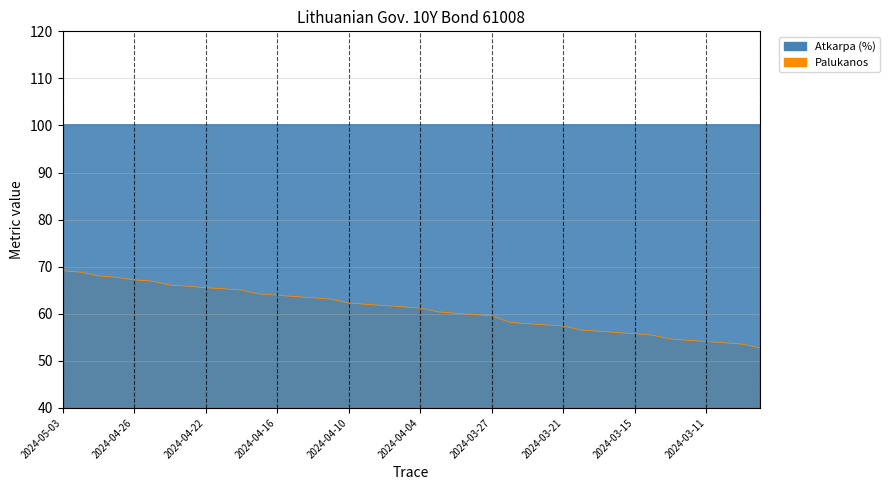

Reading left to right, list all the values displayed in this chart.

2024-05-03=69.2	2024-05-02=68.8	2024-04-30=68.0	2024-04-29=67.8	2024-04-26=67.2	2024-04-25=66.9	2024-04-24=66.1	2024-04-23=65.9	2024-04-22=65.5	2024-04-19=65.3	2024-04-18=65.0	2024-04-17=64.2	2024-04-16=64.0	2024-04-15=63.6	2024-04-12=63.4	2024-04-11=63.1	2024-04-10=62.3	2024-04-09=62.0	2024-04-08=61.8	2024-04-05=61.5	2024-04-04=61.2	2024-04-03=60.4	2024-04-02=60.1	2024-03-28=59.9	2024-03-27=59.5	2024-03-26=58.2	2024-03-25=57.9	2024-03-22=57.6	2024-03-21=57.4	2024-03-20=56.6	2024-03-19=56.3	2024-03-18=56.0	2024-03-15=55.8	2024-03-14=55.5	2024-03-13=54.6	2024-03-12=54.4	2024-03-11=54.1	2024-03-08=53.9	2024-03-07=53.5	2024-03-06=52.8